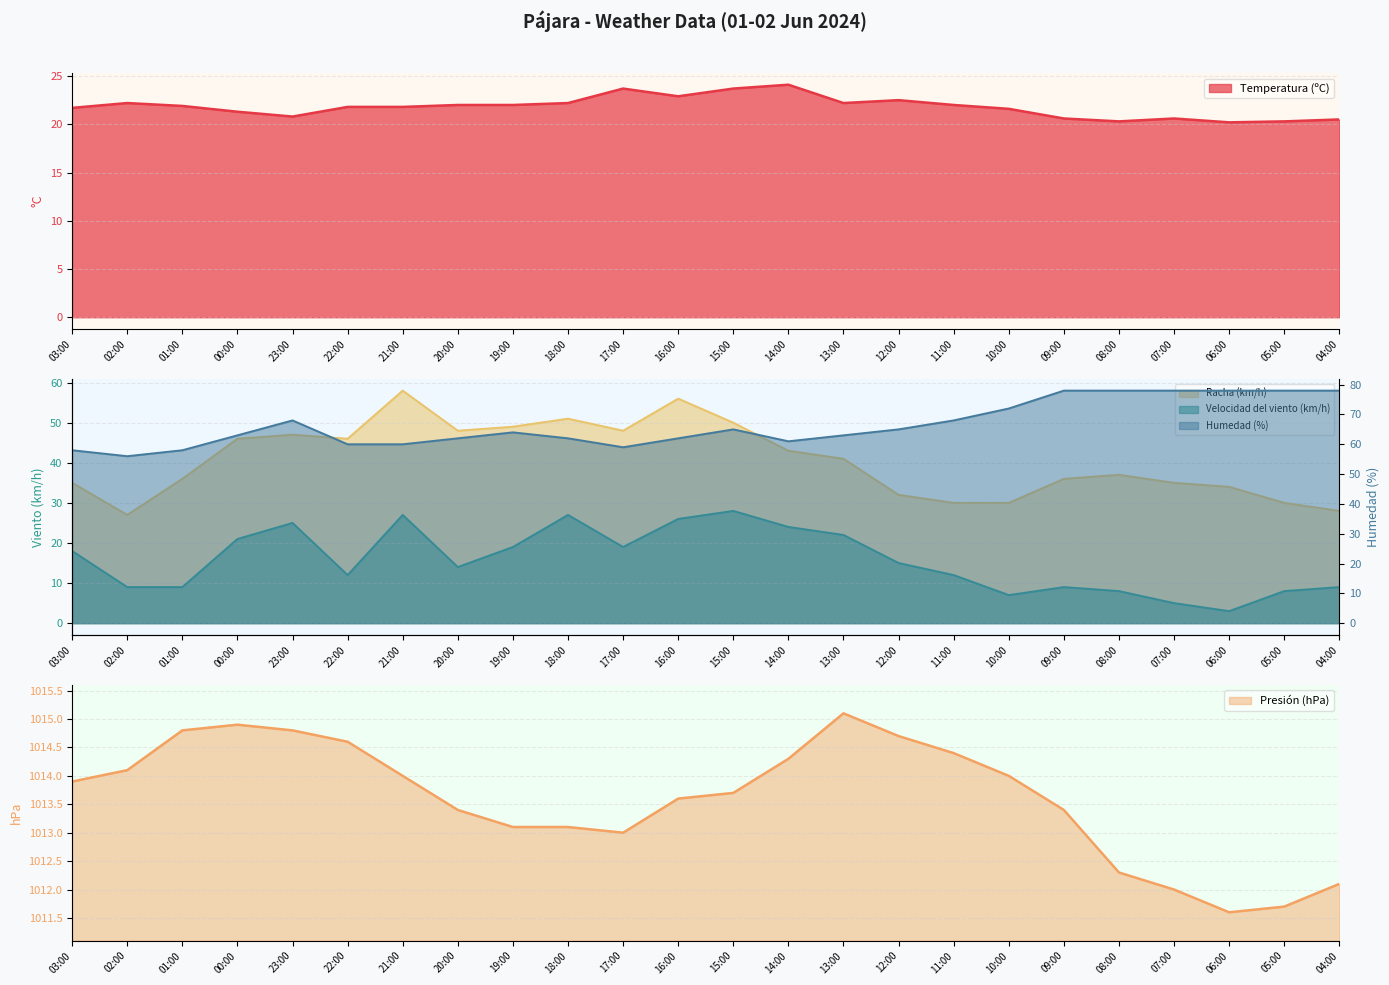

Which series has the widest spread of values?

Racha (km/h)